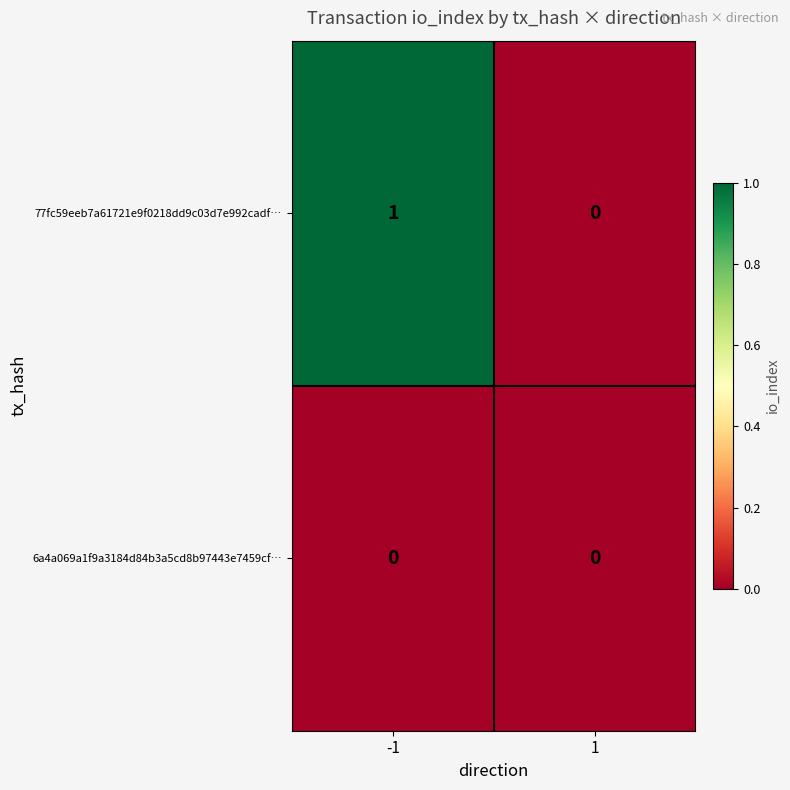

Rank the series by their average value, from highest to lowest.

77fc59eeb7a61721e9f0218dd9c03d7e992cadf…, 6a4a069a1f9a3184d84b3a5cd8b97443e7459cf…